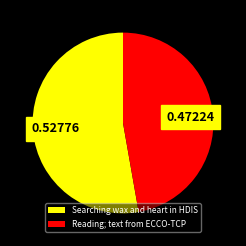

Which has a higher value, Searching wax and heart in HDIS or Reading; text from ECCO-TCP?

Searching wax and heart in HDIS